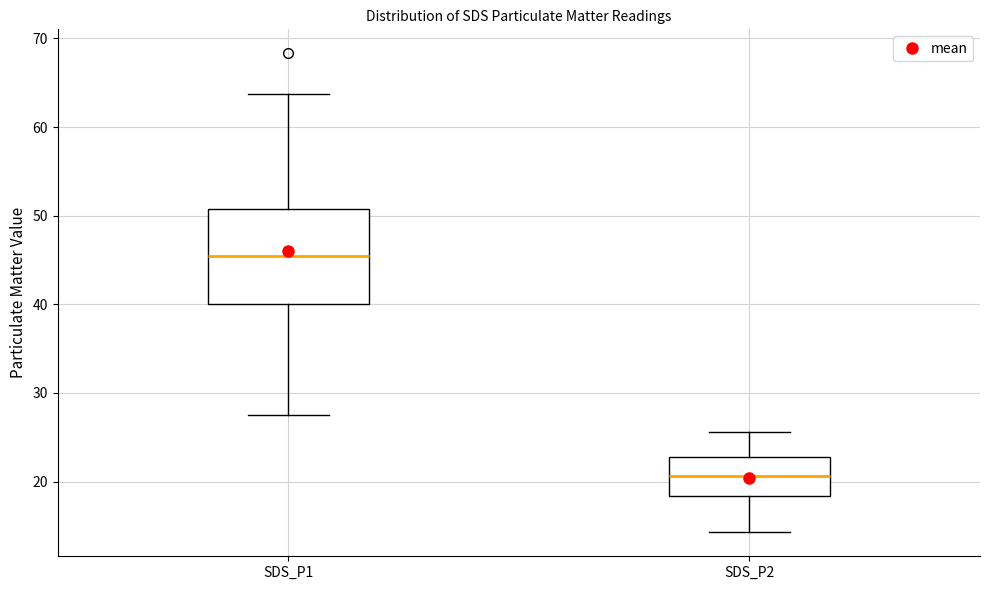

Where is the upper edge of the box for SDS_P2 on the y-axis? The values are not printed on the chart, so give them approximately, as read against the axis.

23